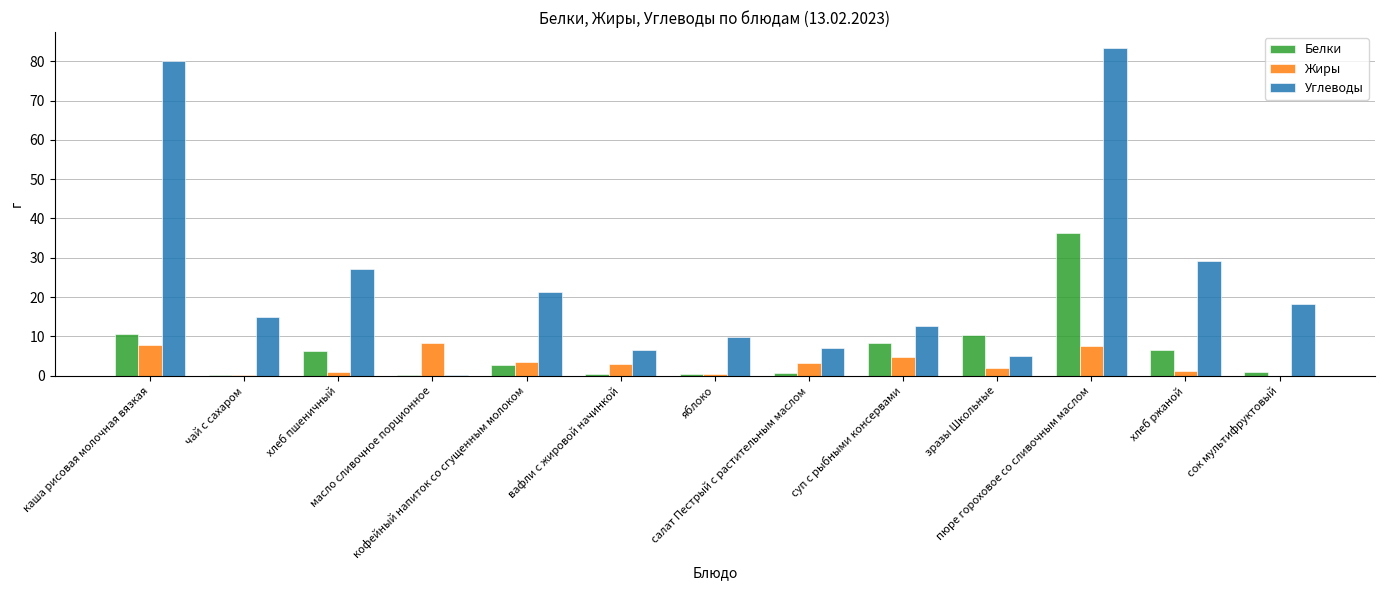

Where does the Белки series first go above 2?

каша рисовая молочная вязкая